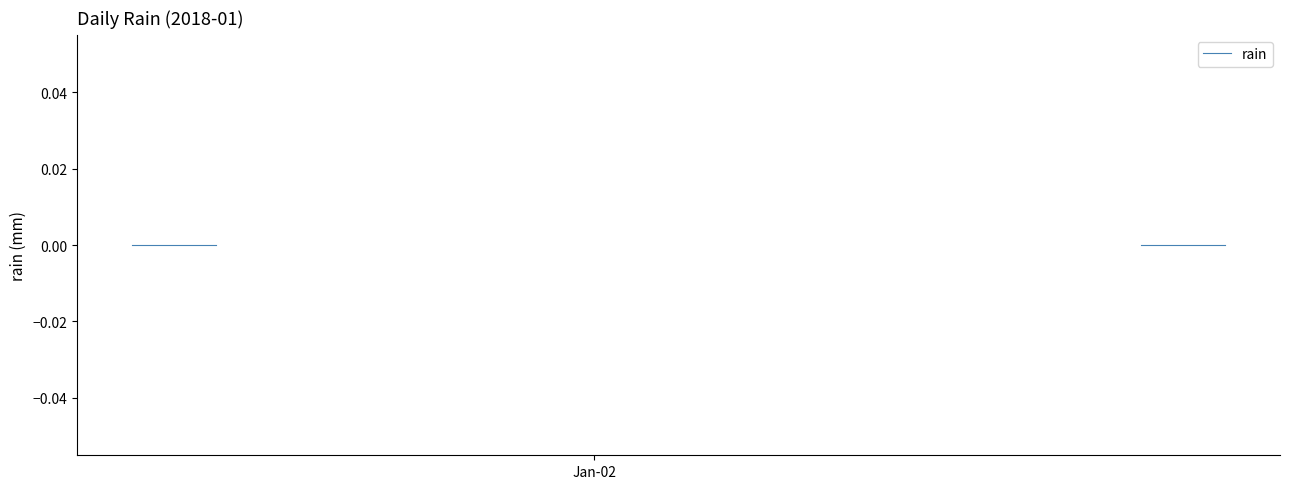

Is this an area chart (filled region under the line)?

No